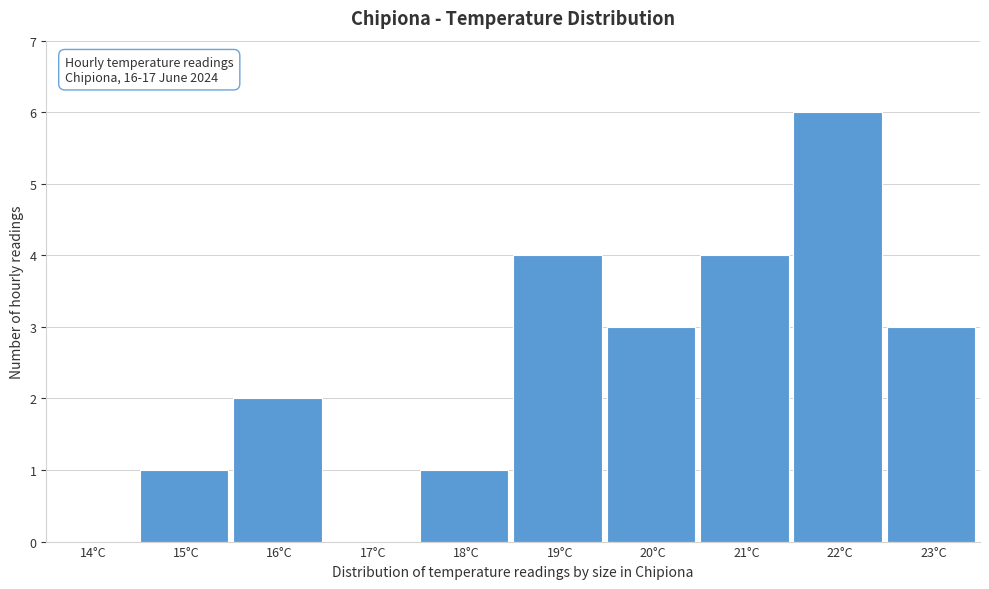

Reading left to right, extract all data points from this chart.

14°C=0	15°C=1	16°C=2	17°C=0	18°C=1	19°C=4	20°C=3	21°C=4	22°C=6	23°C=3